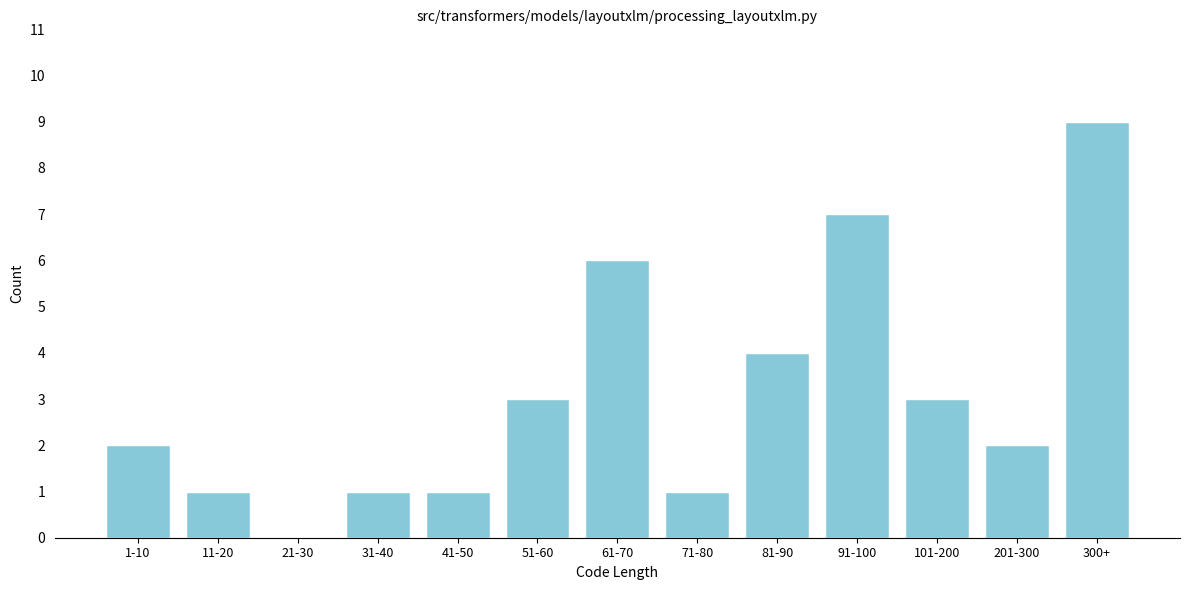

Reading right to left, what are all the values shown in this chart?

300+=9	201-300=2	101-200=3	91-100=7	81-90=4	71-80=1	61-70=6	51-60=3	41-50=1	31-40=1	21-30=0	11-20=1	1-10=2